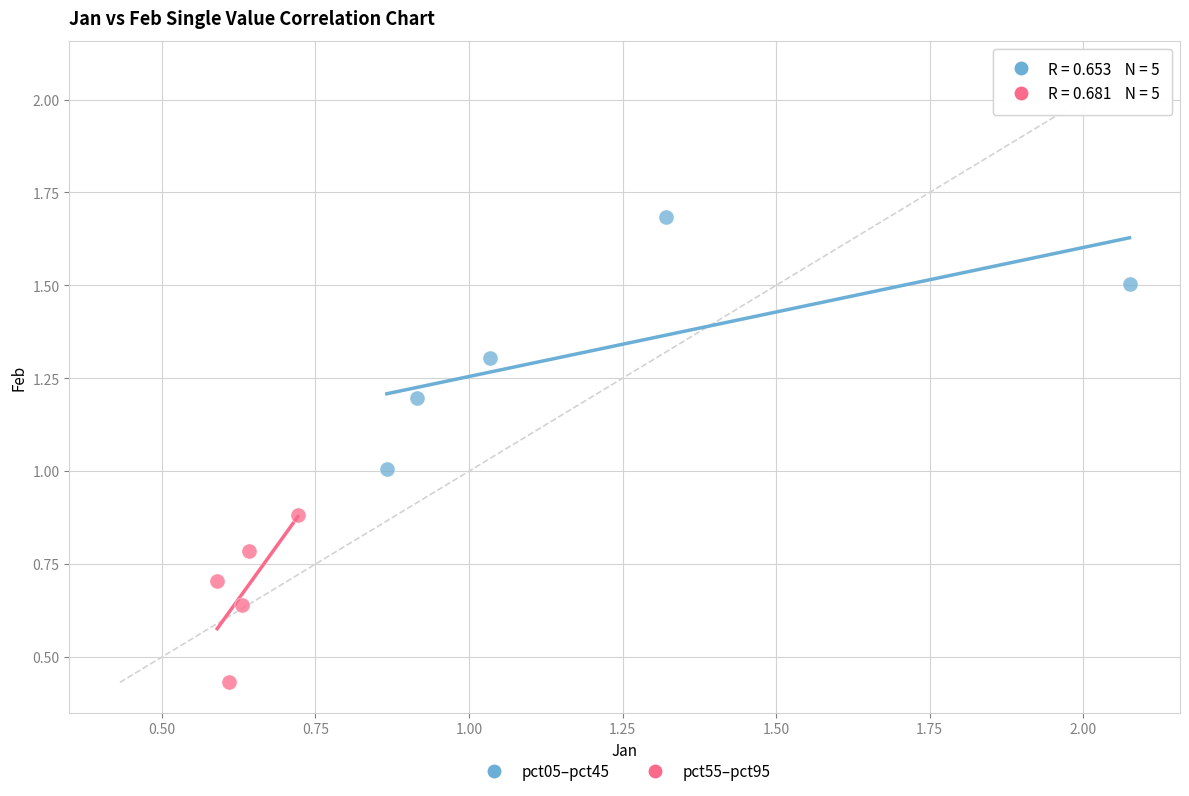

What are all the series names shown in the legend?

pct05–pct45, pct55–pct95